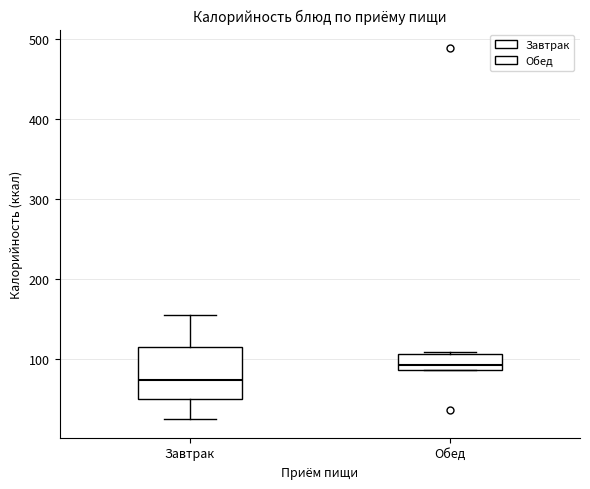

Which box's median line is the highest?

Обед